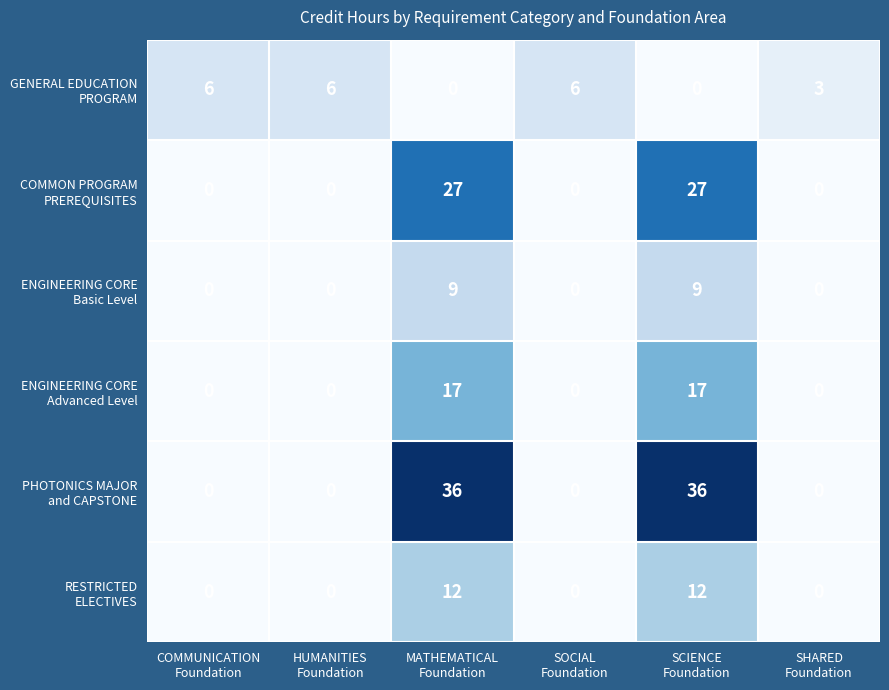

What is the greatest value displayed?

36